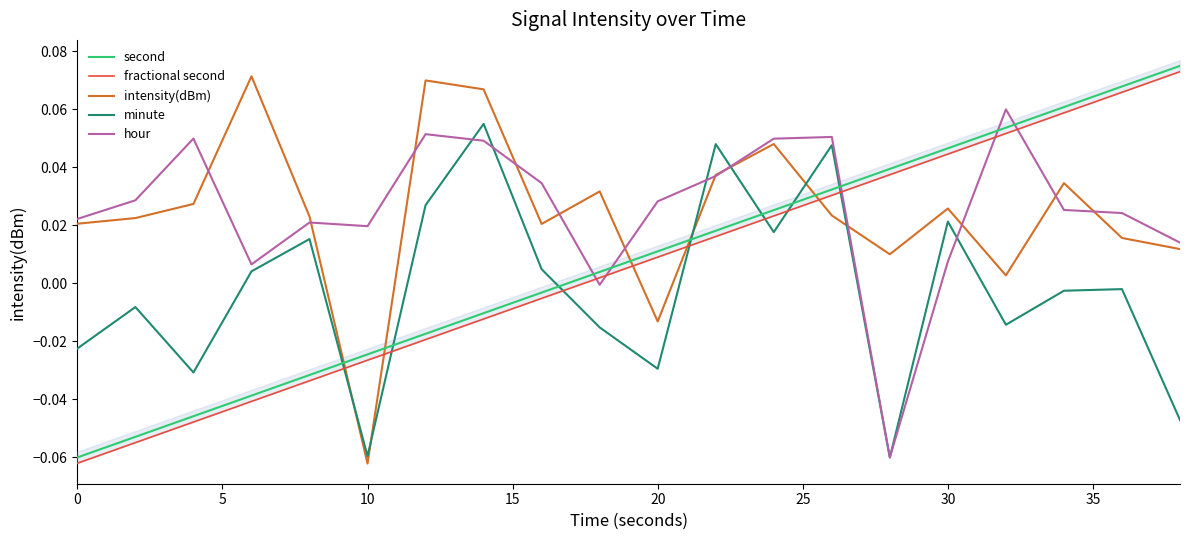

At how many categories does at least one series exceed 0?

20